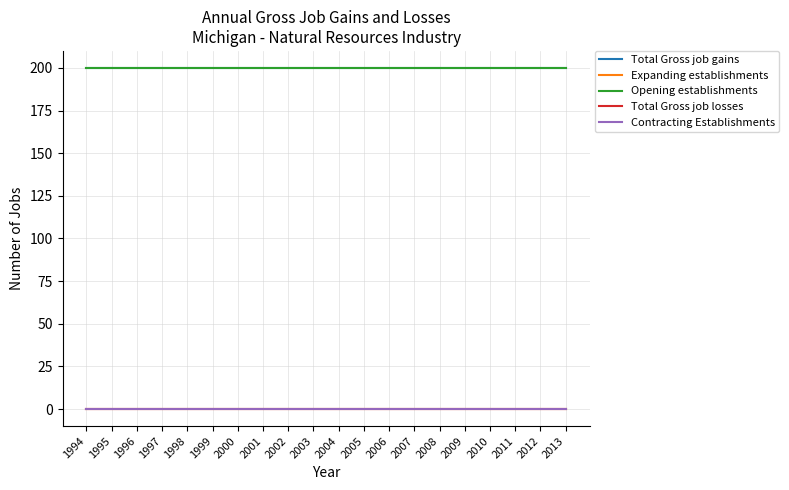

Is this an area chart (filled region under the line)?

No